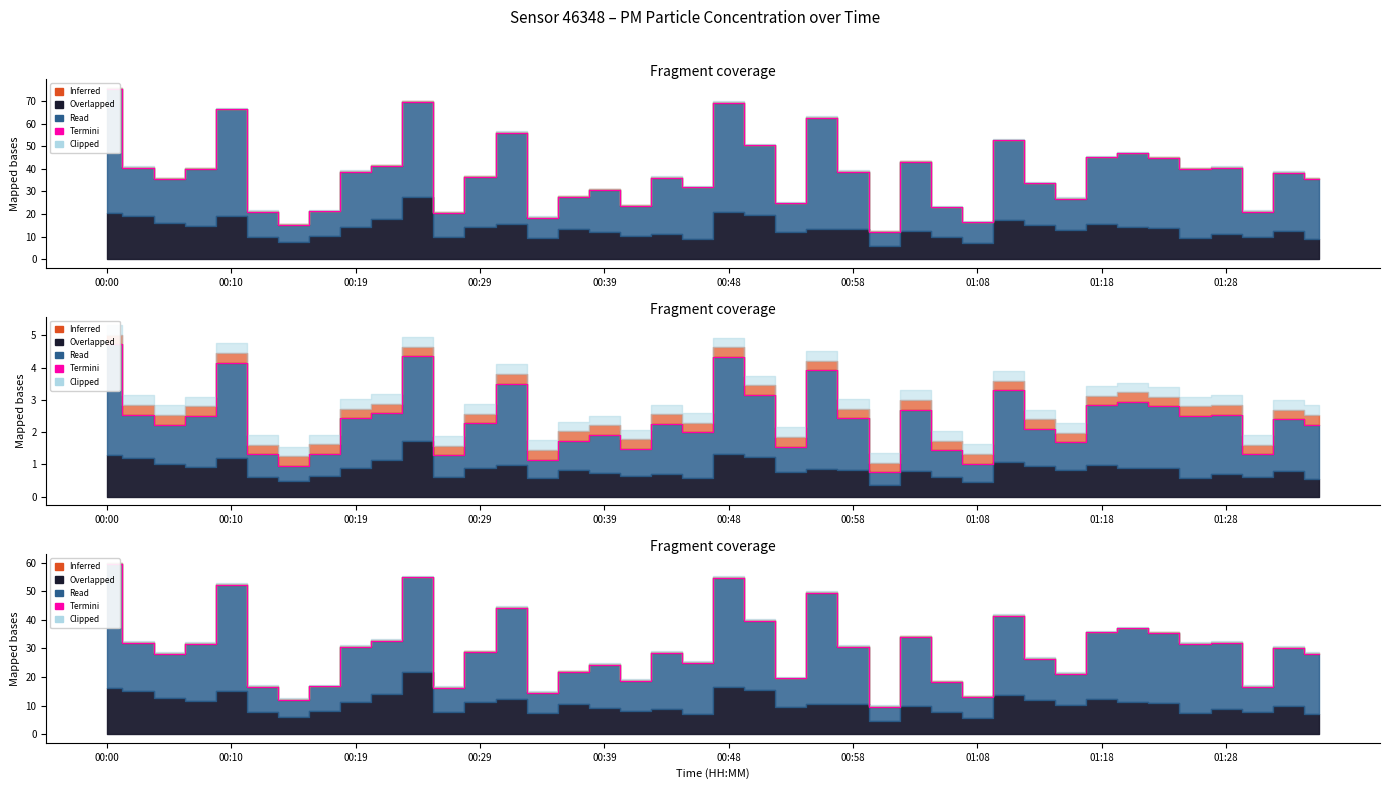

At which category does the chart reach its minimum across all series?

25